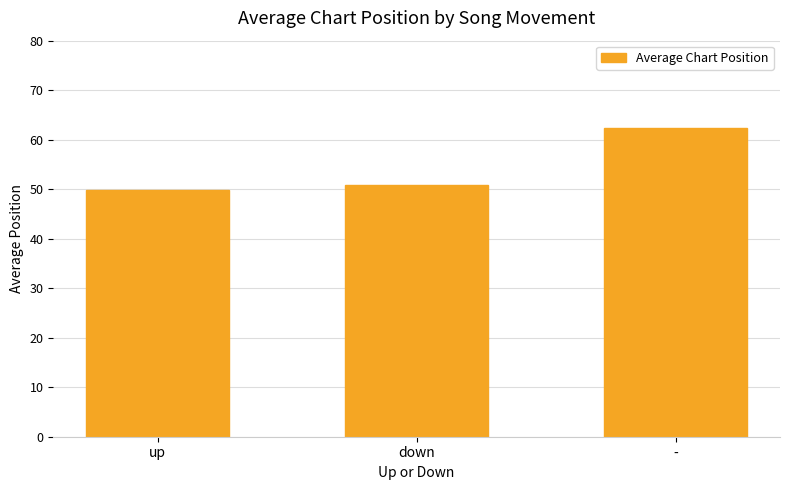

What is the change in value from up to -?

+12.6